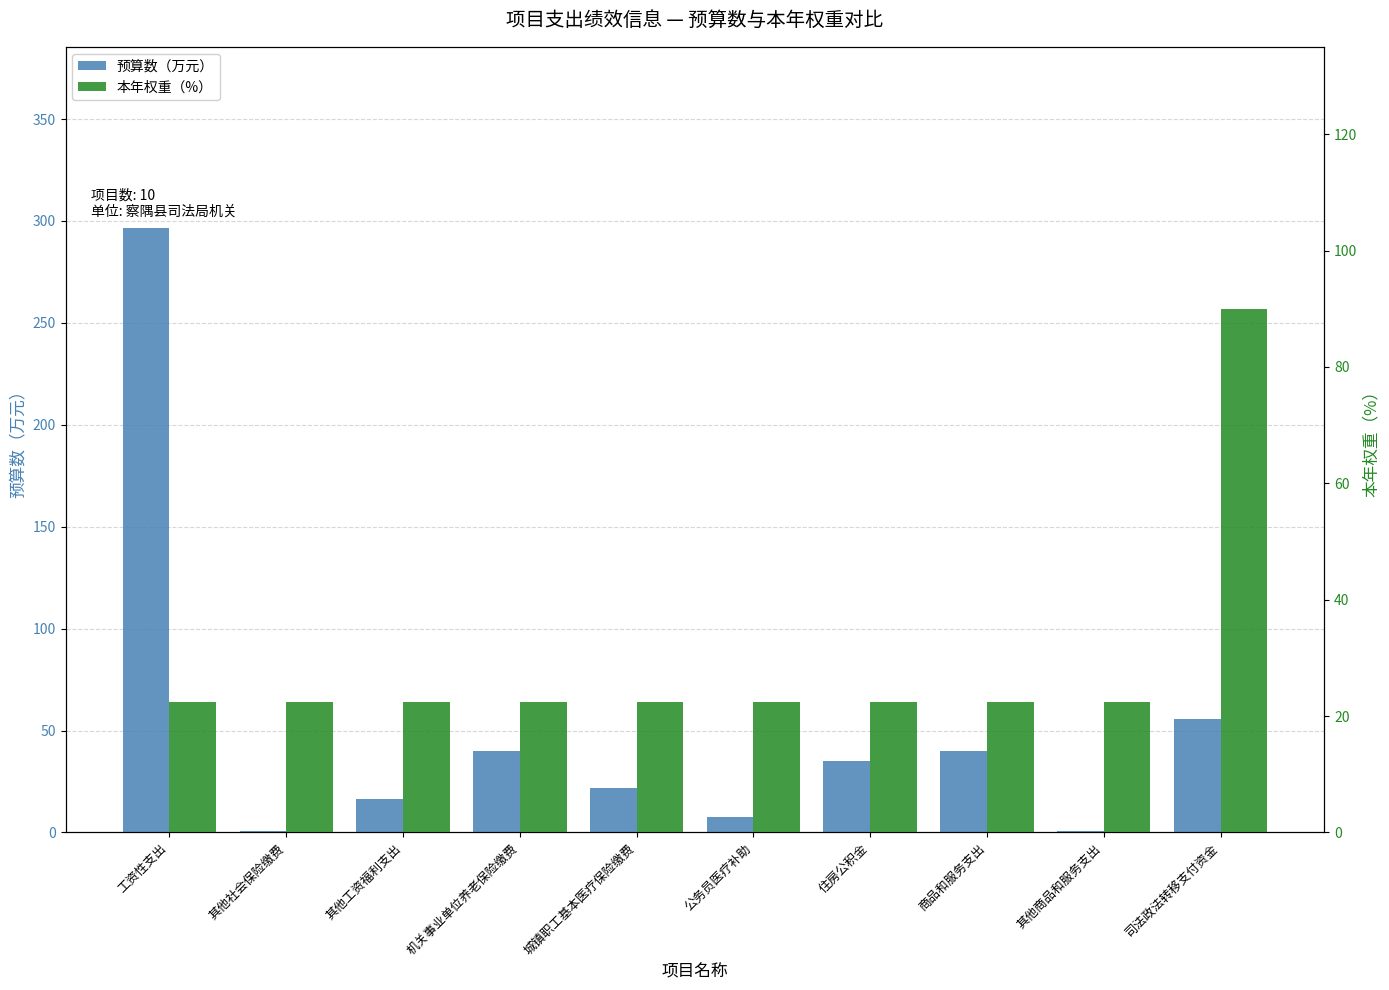

Which category has the lowest value in the 预算数（万元） series?

其他商品和服务支出